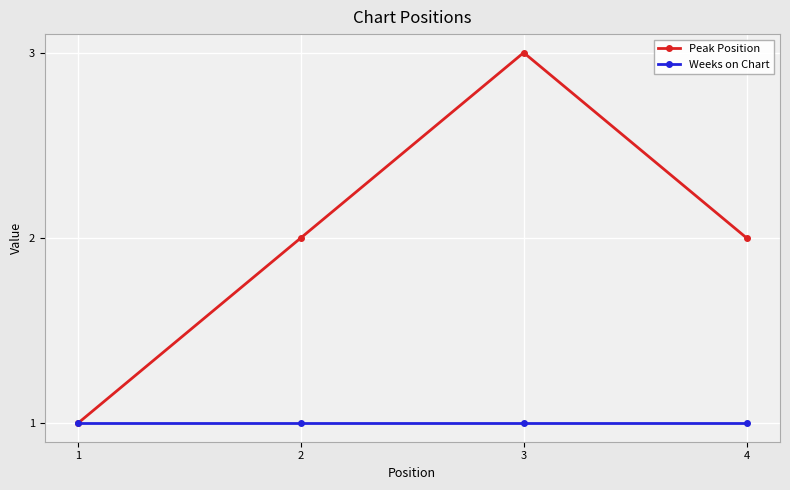

What is the total value across all series at 1?

2